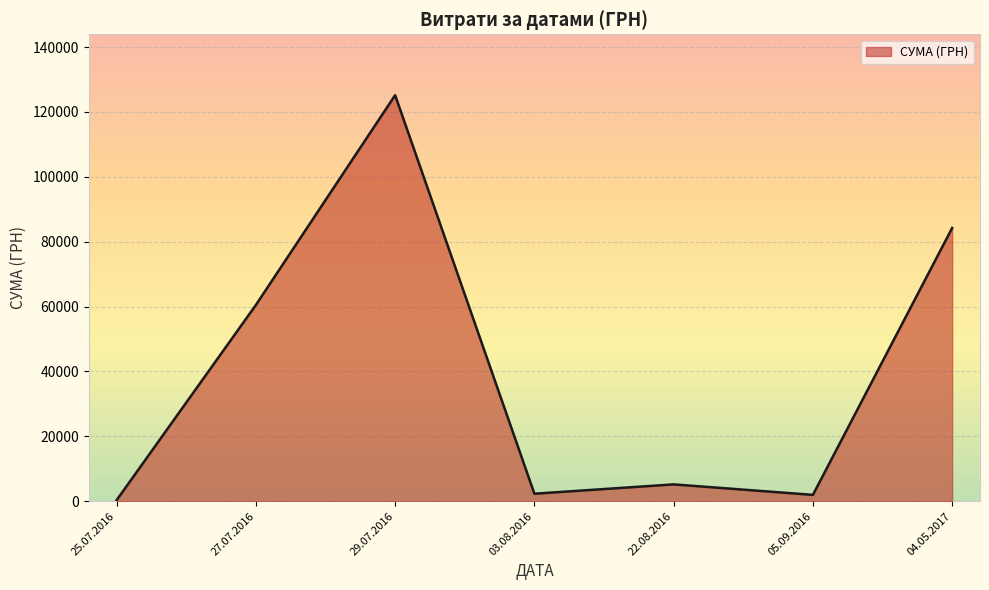

What is the average value?

39956.4